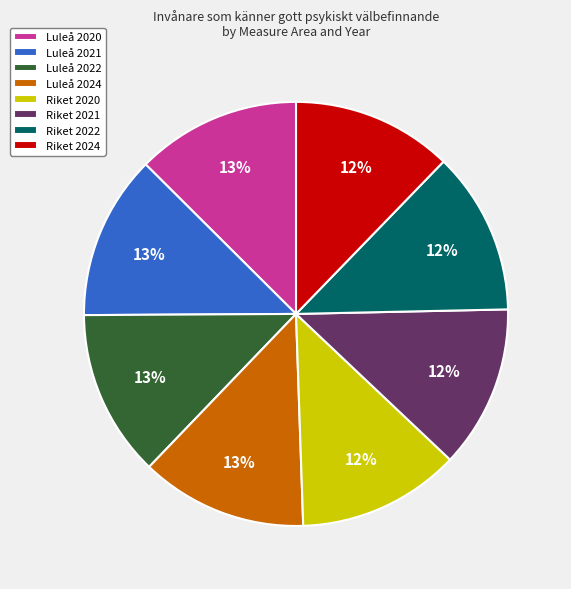

How many segments does this pie chart have?

8